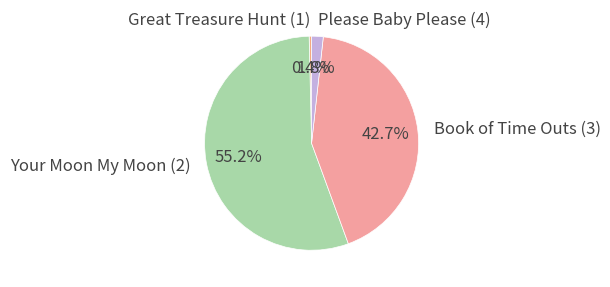

To the nearest percent, what is the difference between the largest and smallest slice percentages?

55%